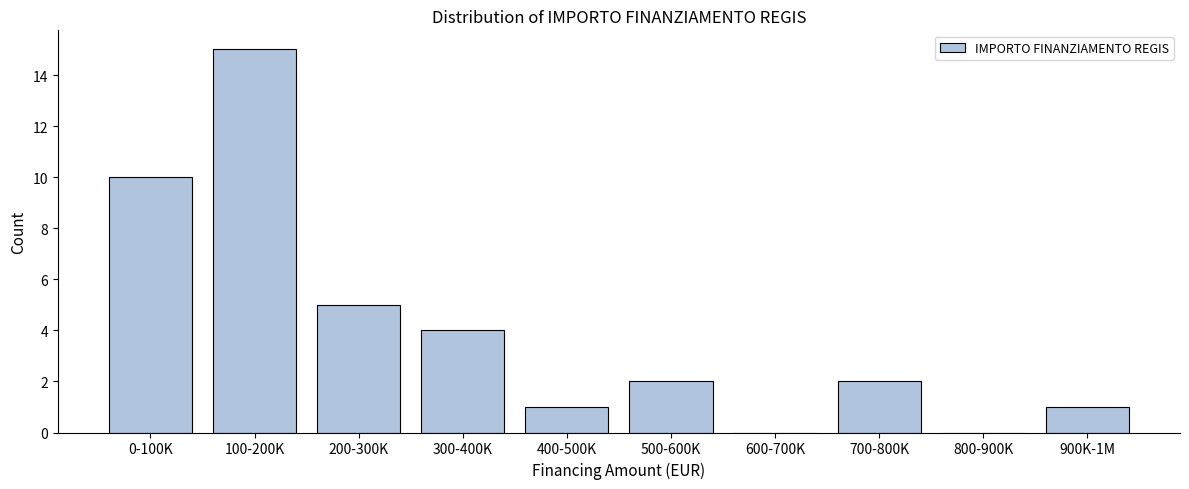

Reading right to left, transcribe all the data shown in this chart.

900K-1M=1	800-900K=0	700-800K=2	600-700K=0	500-600K=2	400-500K=1	300-400K=4	200-300K=5	100-200K=15	0-100K=10